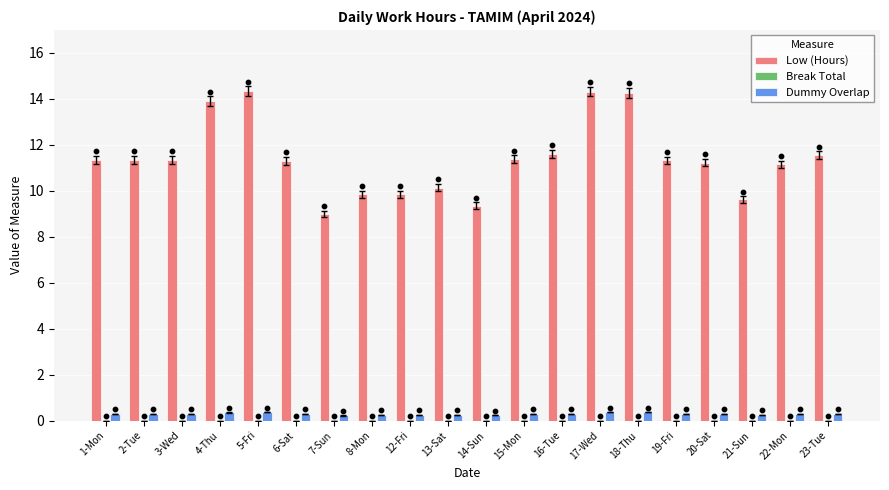

What are all the series names shown in the legend?

Low (Hours), Break Total, Dummy Overlap